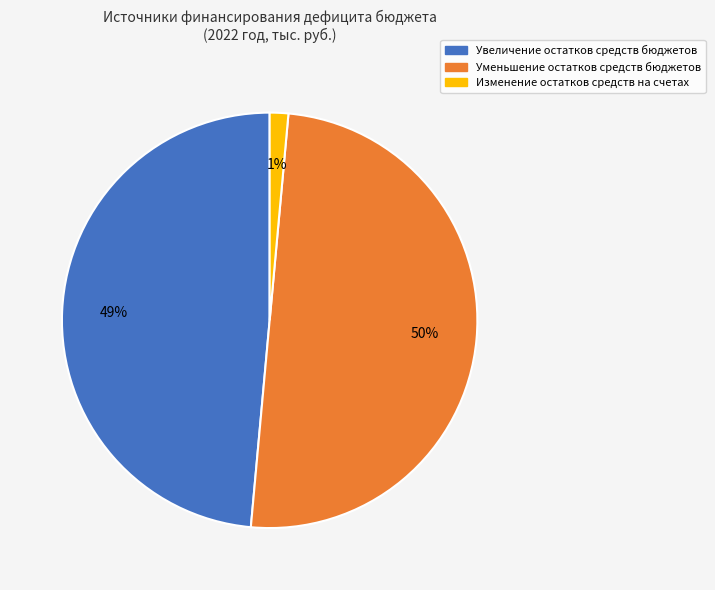

What is the largest slice in the pie chart?

Уменьшение остатков средств бюджетов